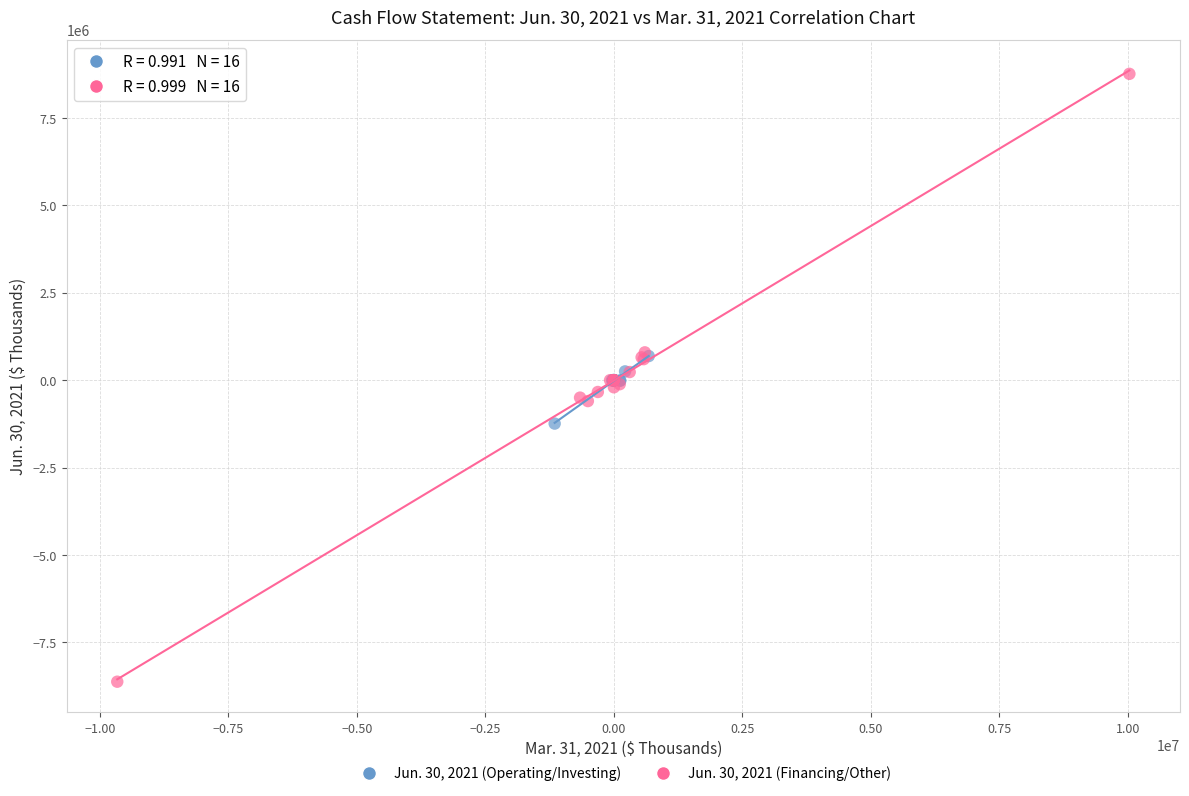

Which series contains the highest Y value?

Jun. 30, 2021 (Financing/Other)